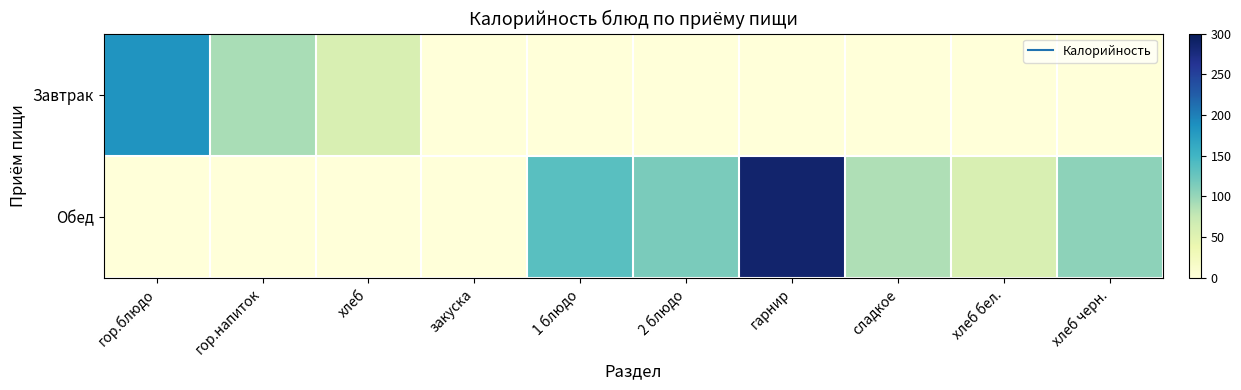

Rank the series by their maximum value, from lowest to highest.

Завтрак, Обед